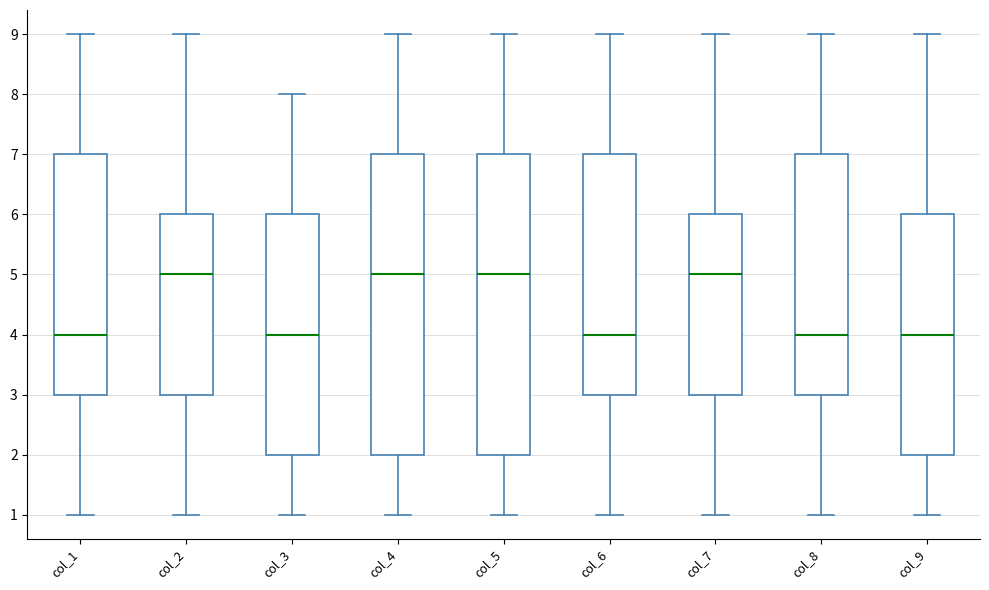

Reading left to right, read every box against the y-axis: the position of its median line, the range the box covers, and the ends of its whiskers. The values are not printed on the chart, so give them approximately, as read against the axis.

col_1: median 4, box 3 to 7, whiskers 1 to 9
col_2: median 5, box 3 to 6, whiskers 1 to 9
col_3: median 4, box 2 to 6, whiskers 1 to 8
col_4: median 5, box 2 to 7, whiskers 1 to 9
col_5: median 5, box 2 to 7, whiskers 1 to 9
col_6: median 4, box 3 to 7, whiskers 1 to 9
col_7: median 5, box 3 to 6, whiskers 1 to 9
col_8: median 4, box 3 to 7, whiskers 1 to 9
col_9: median 4, box 2 to 6, whiskers 1 to 9